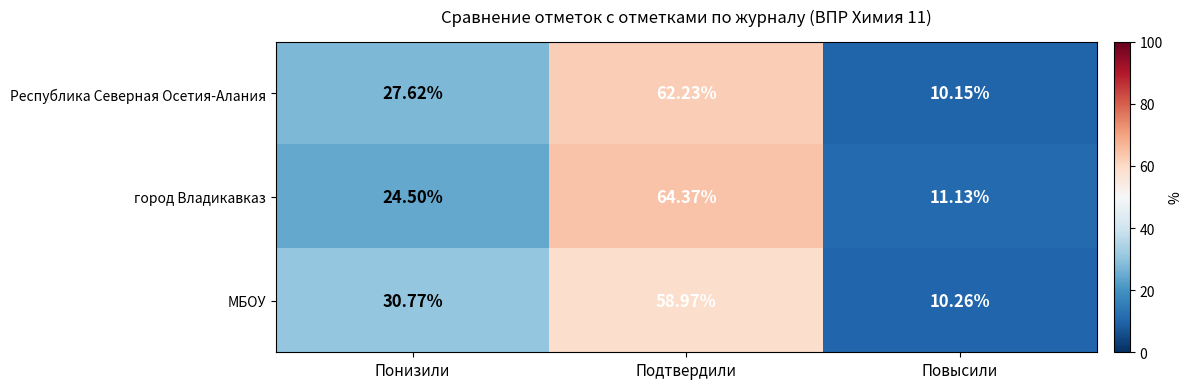

Which series changed the most between Подтвердили and Повысили?

город Владикавказ